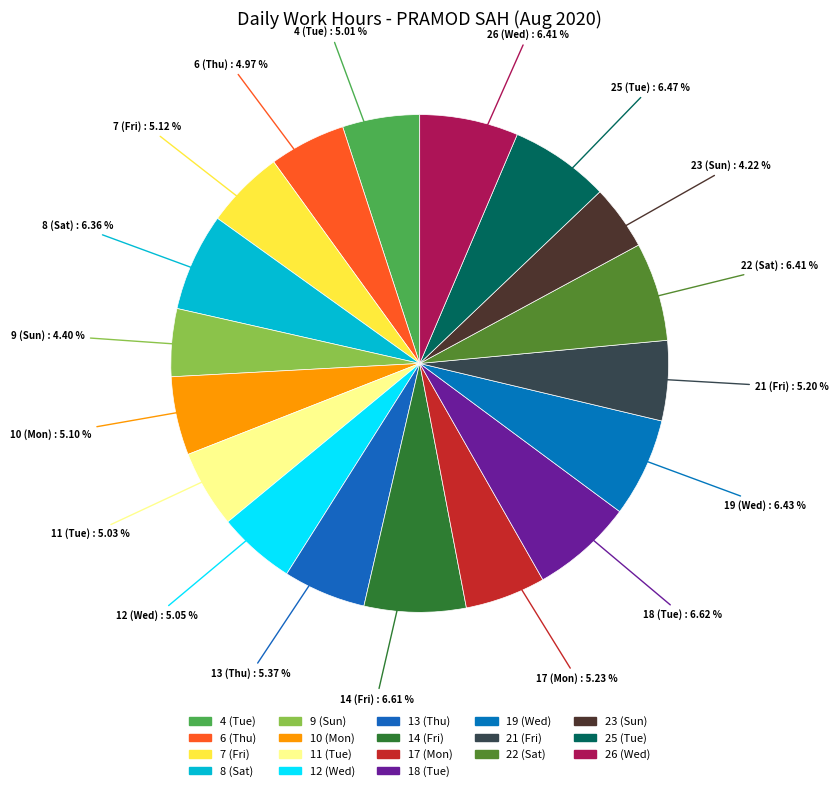

How many slices are in this pie chart?

18